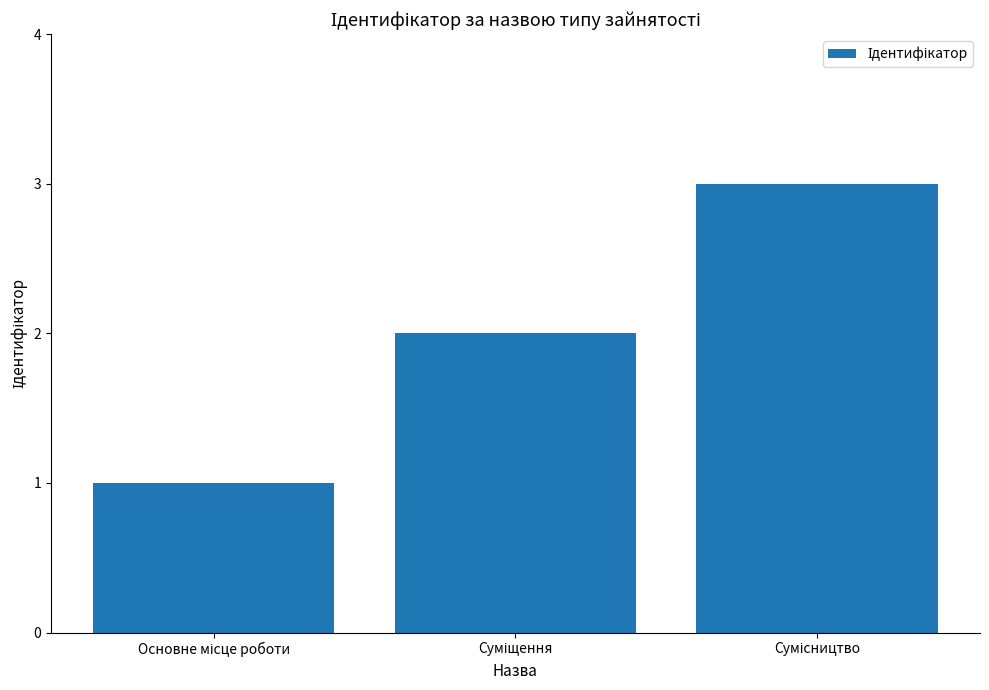

What is the maximum value shown in the chart?

3